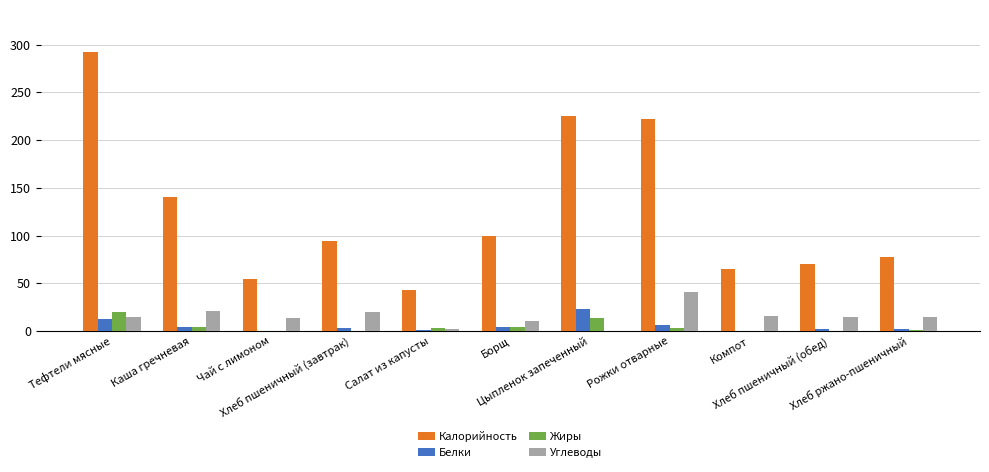

Which series has the largest total across all categories?

Калорийность